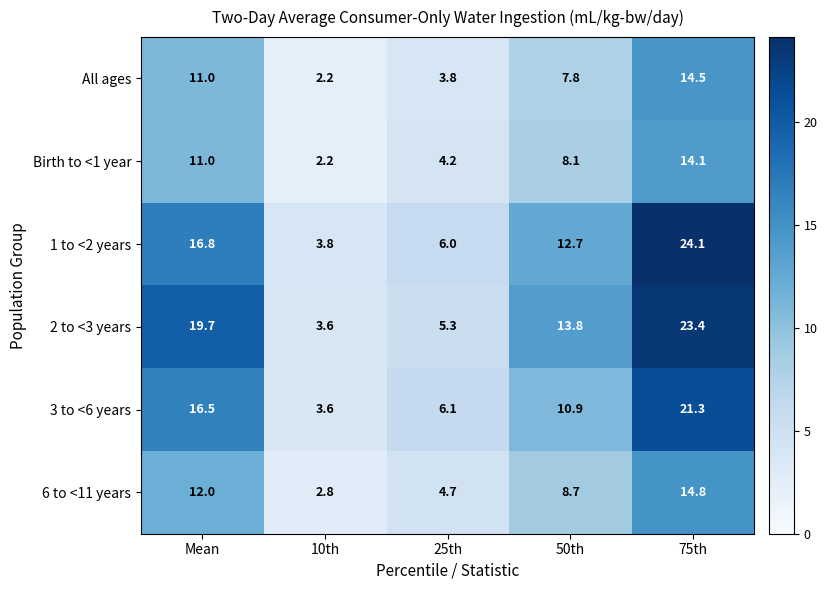

What is the total value across all series at Mean?

87.0